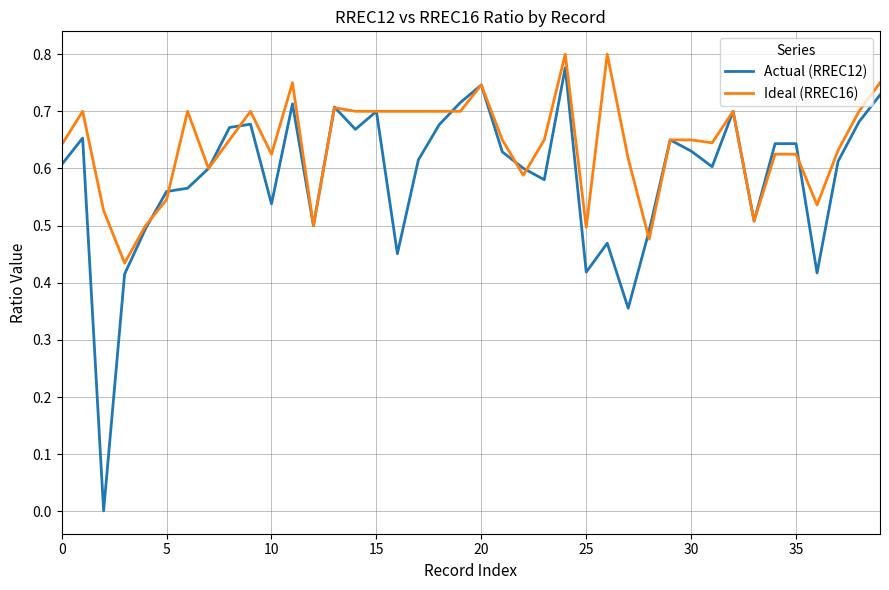

Which series has the largest total across all categories?

Ideal (RREC16)